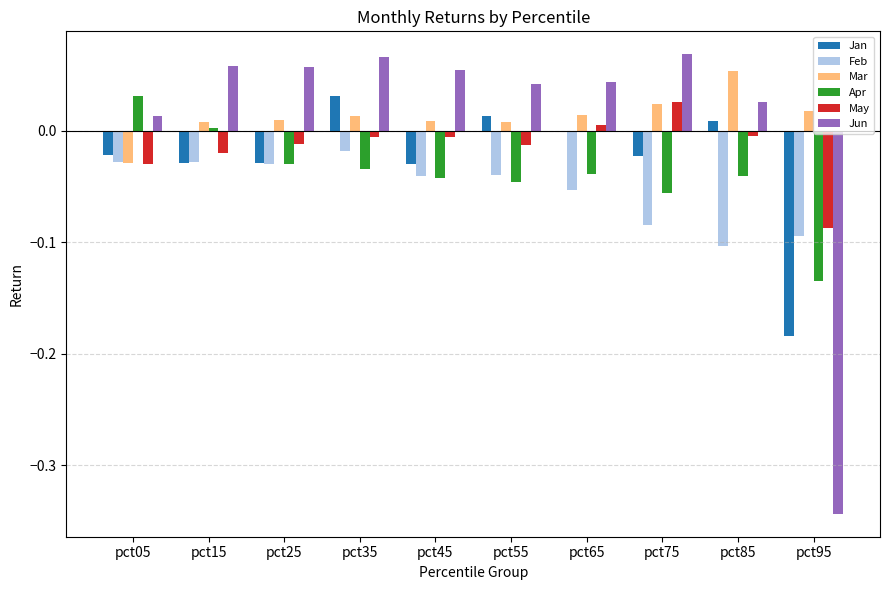

What are all the series names shown in the legend?

Jan, Feb, Mar, Apr, May, Jun